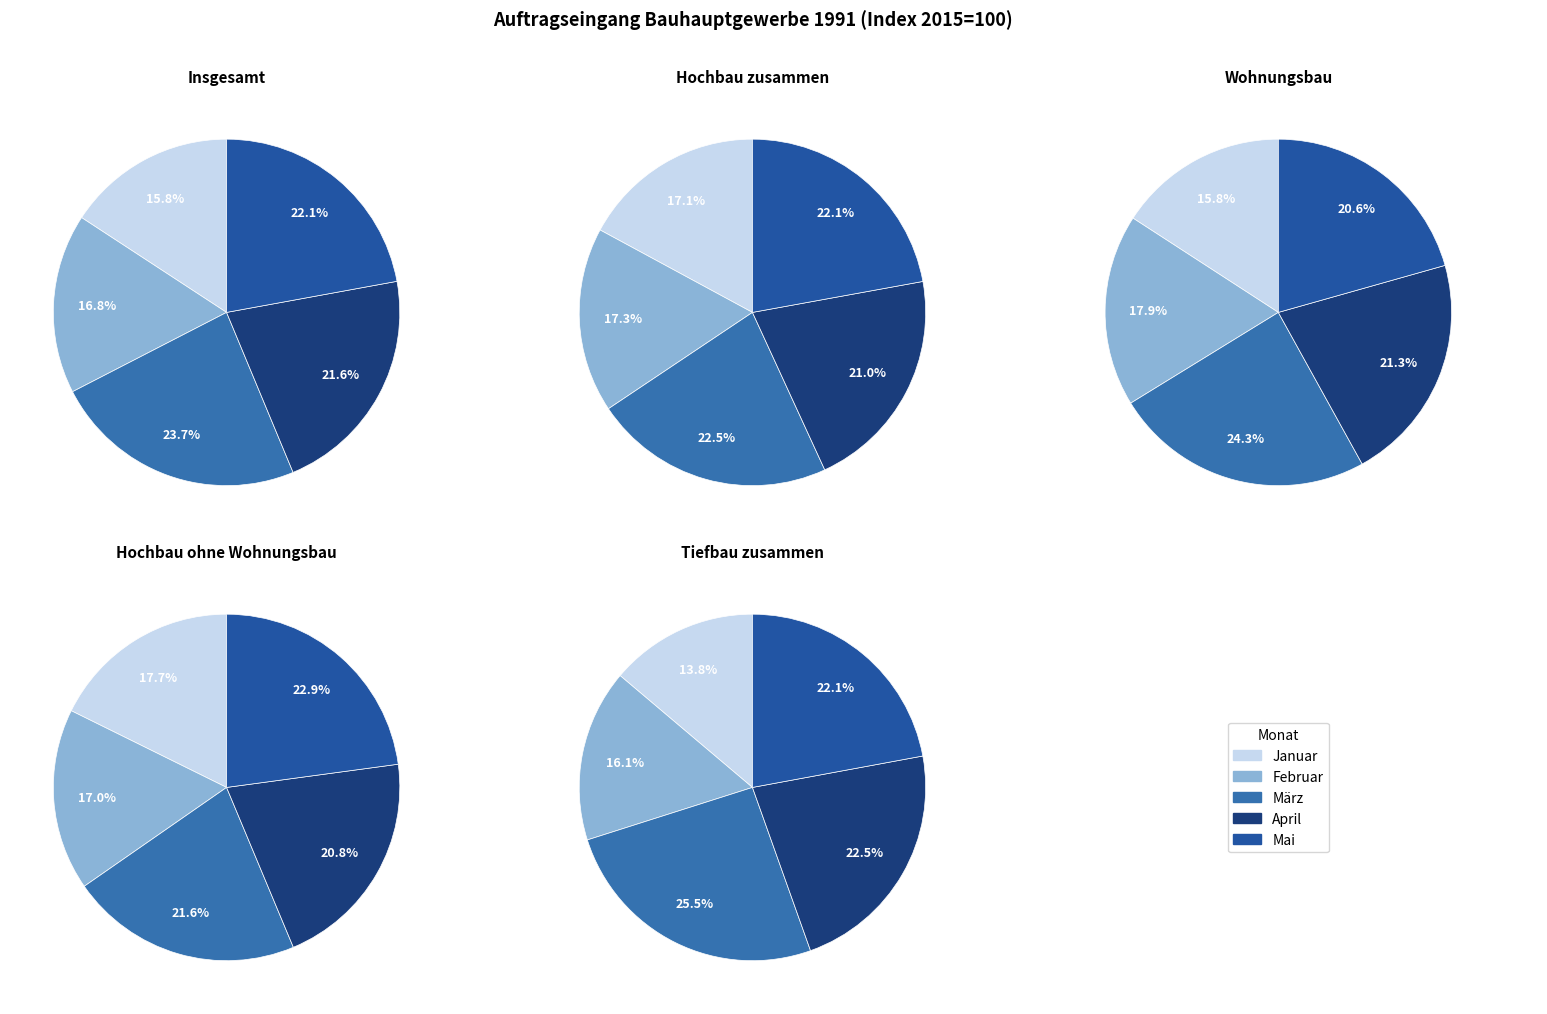

Is it true that Mai is 1% of the pie?

False